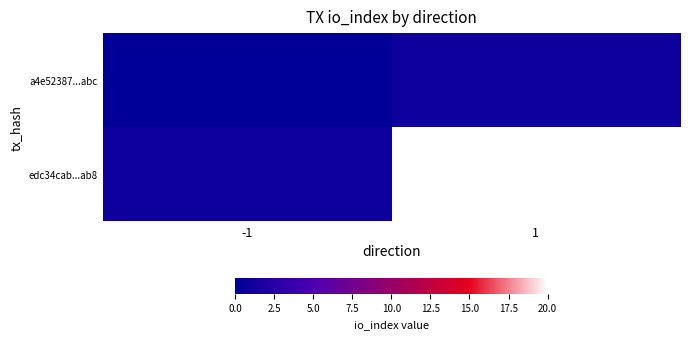

Which series has the largest range (max minus min)?

edc34cab...ab8